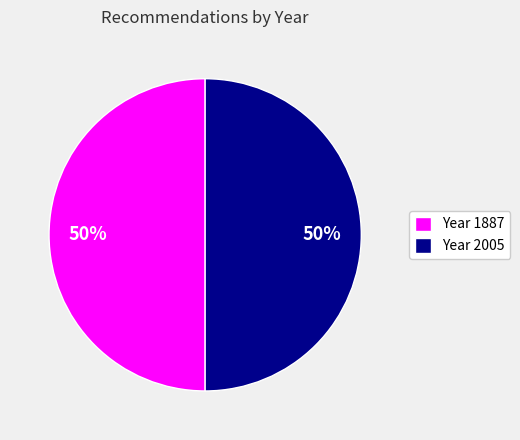

What is the ratio of the value at Year 2005 to the value at Year 1887?

1.0